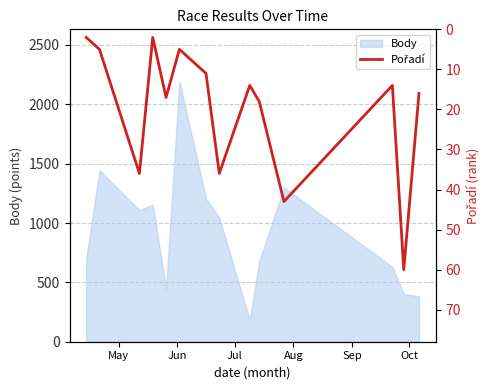

What is the value of the 13th point from the left?

60